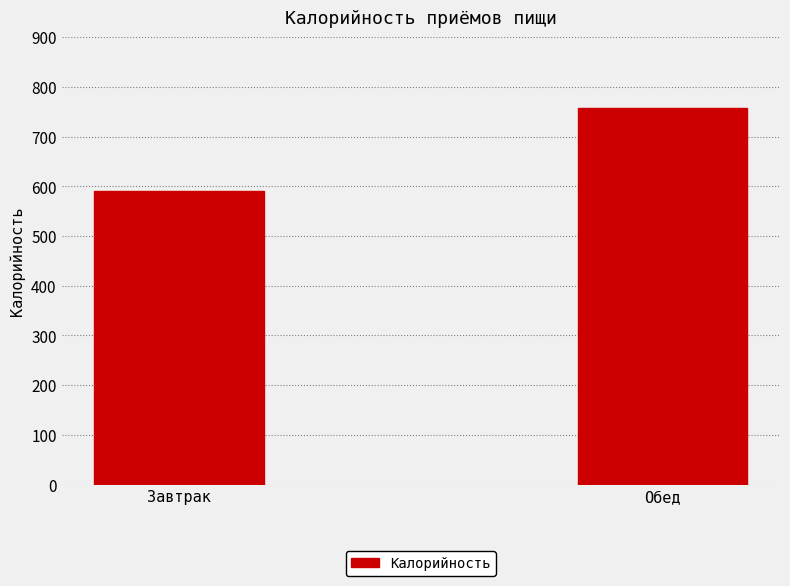

What is the change in value from Завтрак to Обед?

+167.5